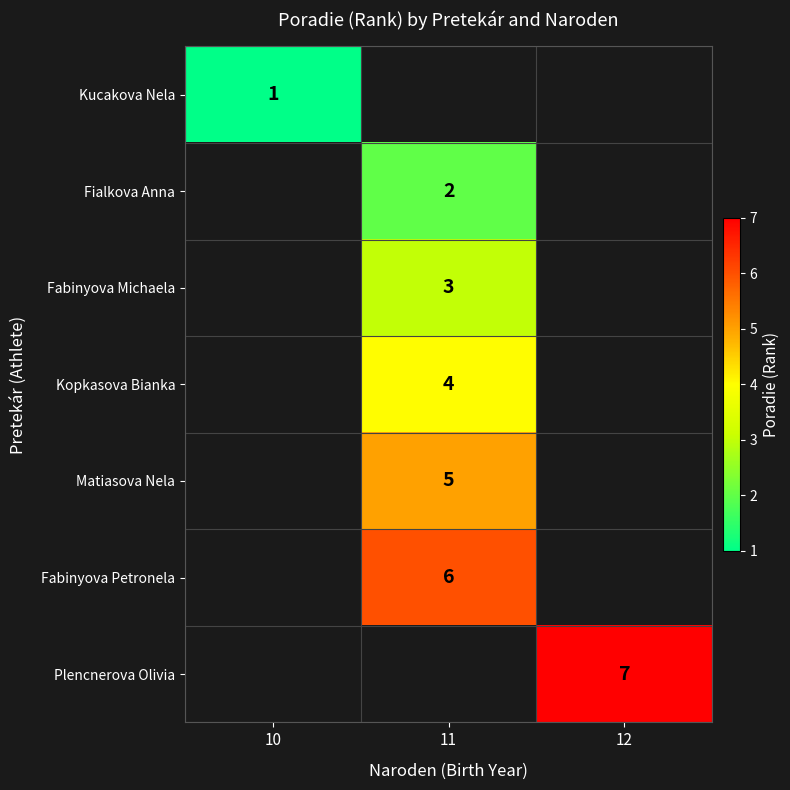

The value of Kucakova Nela at 10 is 0. True or false?

False